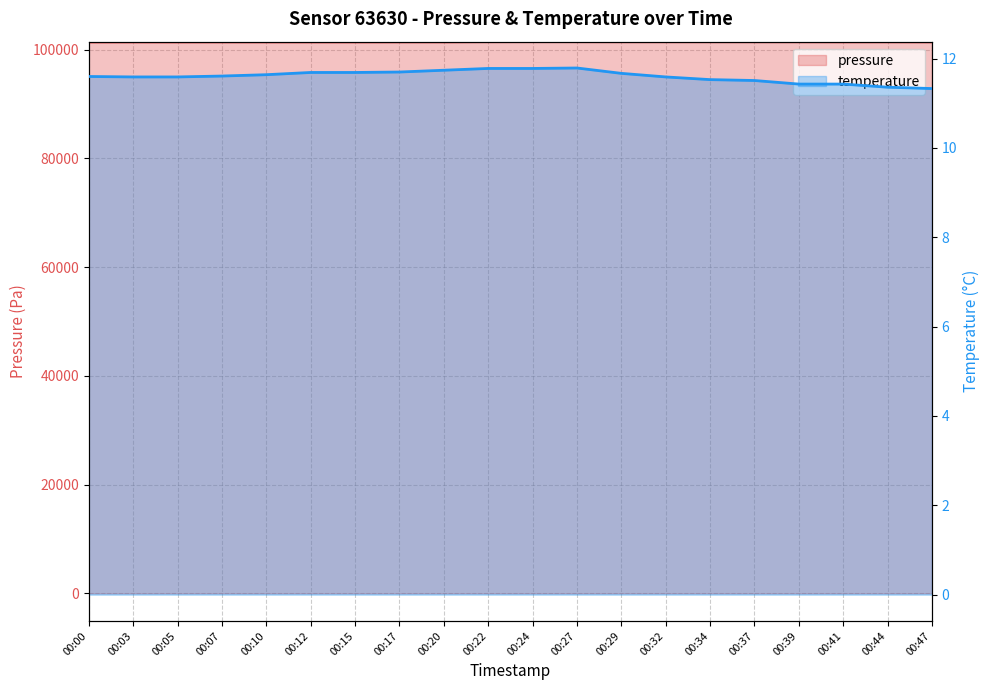

Rank the series at 00:27 from lowest to highest value.

temperature, pressure